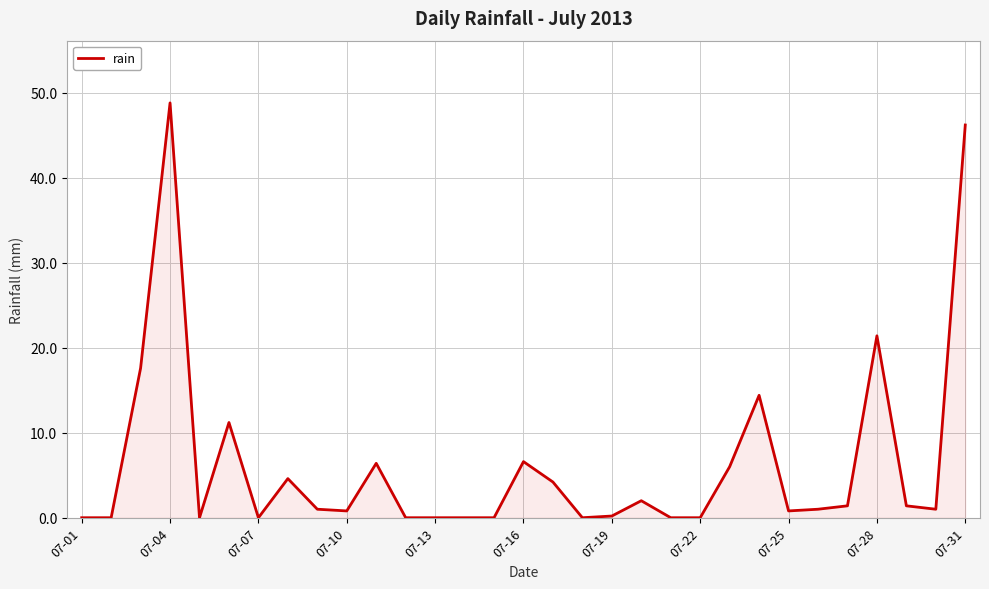

What is the difference between the maximum and minimum values?

48.8